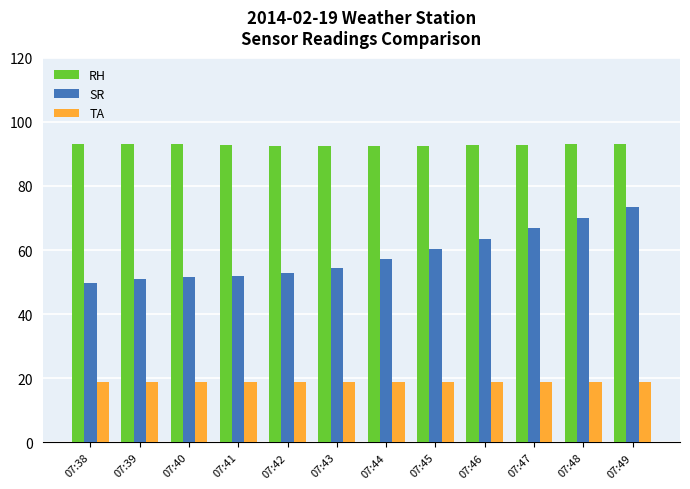

What are all the series names shown in the legend?

RH, SR, TA